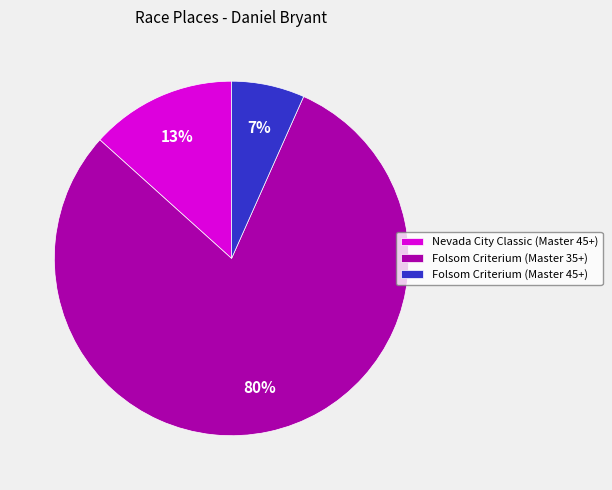

Combined, do Folsom Criterium (Master 45+) and Nevada City Classic (Master 45+) account for over 50%?

No